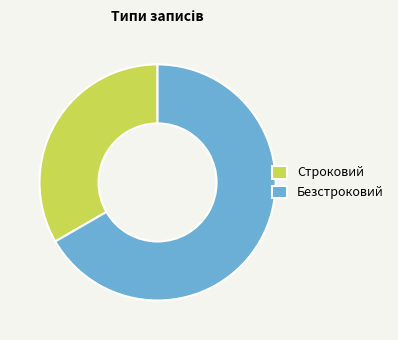

Combined, do Безстроковий and Строковий account for over 50%?

Yes